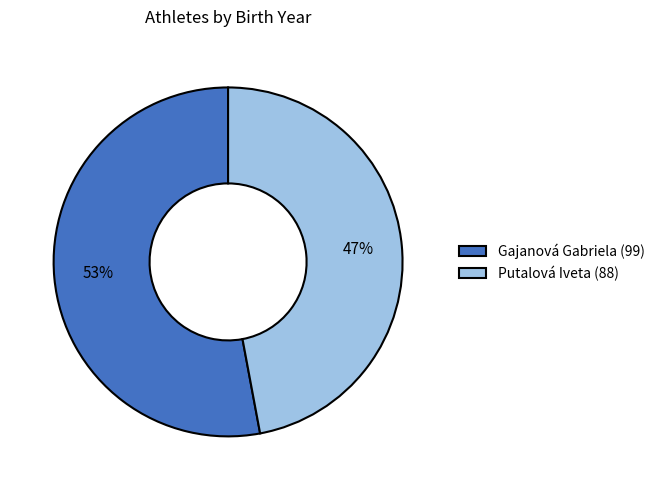

True or false: Gajanová Gabriela accounts for 53% of the total.

True